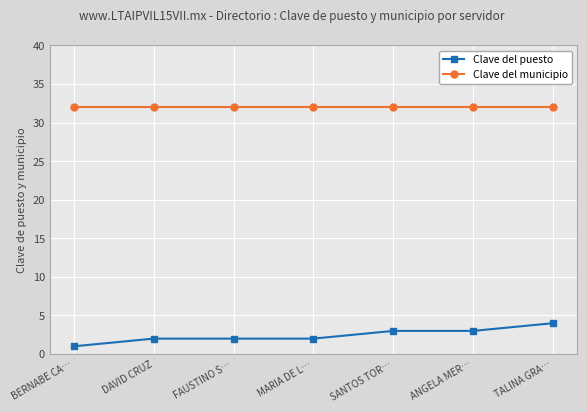

List the series in order of their peak value, lowest first.

Clave del puesto, Clave del municipio